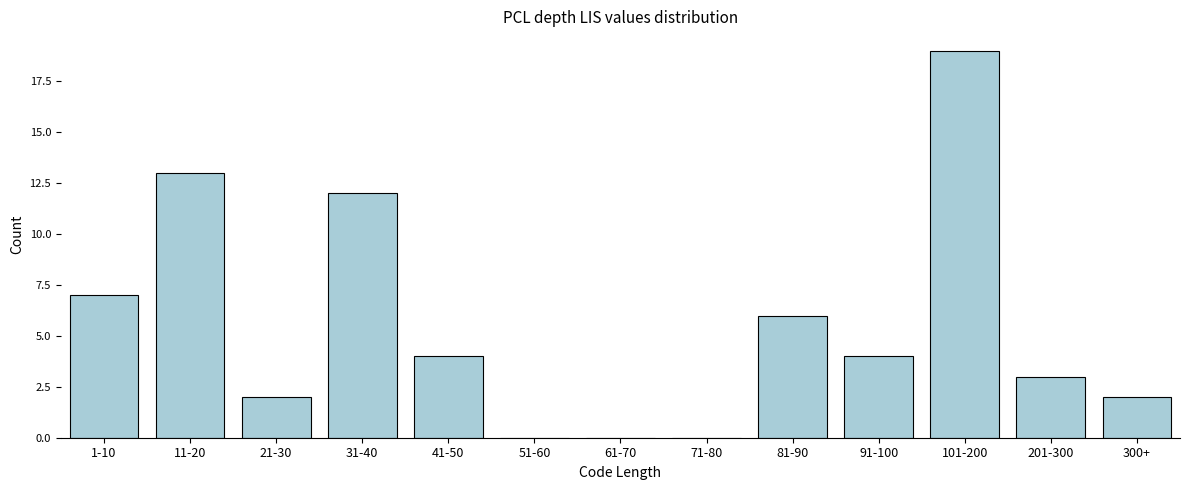

Reading right to left, list all the values displayed in this chart.

300+=2	201-300=3	101-200=19	91-100=4	81-90=6	71-80=0	61-70=0	51-60=0	41-50=4	31-40=12	21-30=2	11-20=13	1-10=7